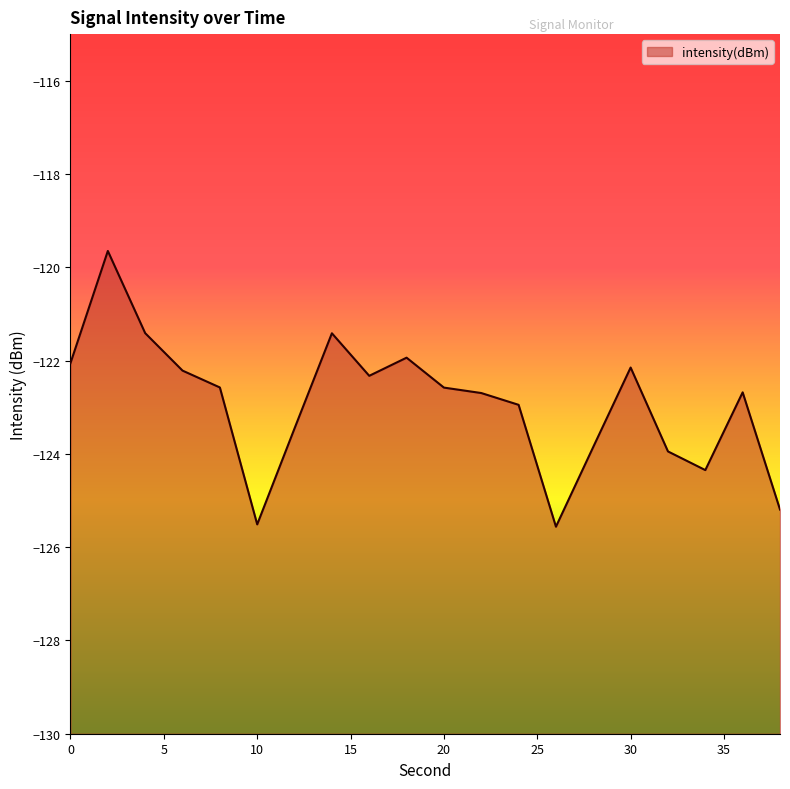

What is the value of the 15th point from the left?

-123.8